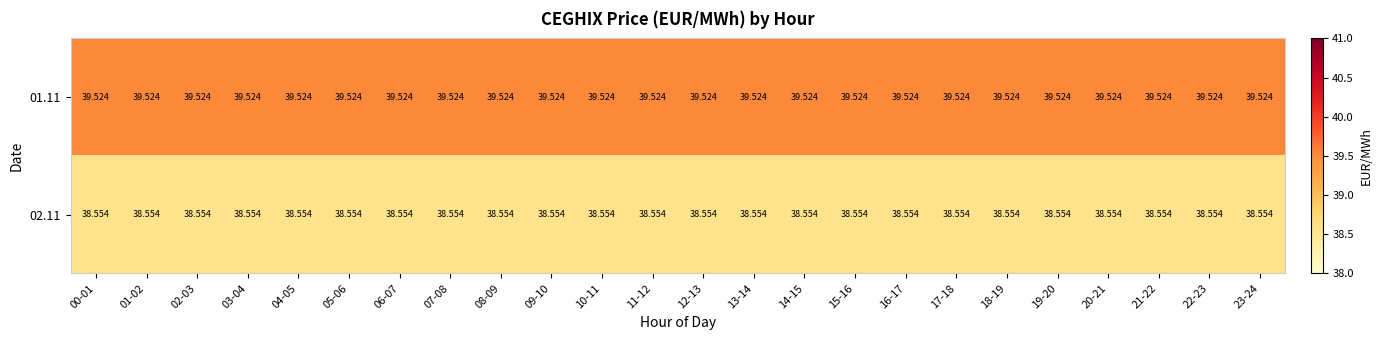

How many data points does each series have?

24